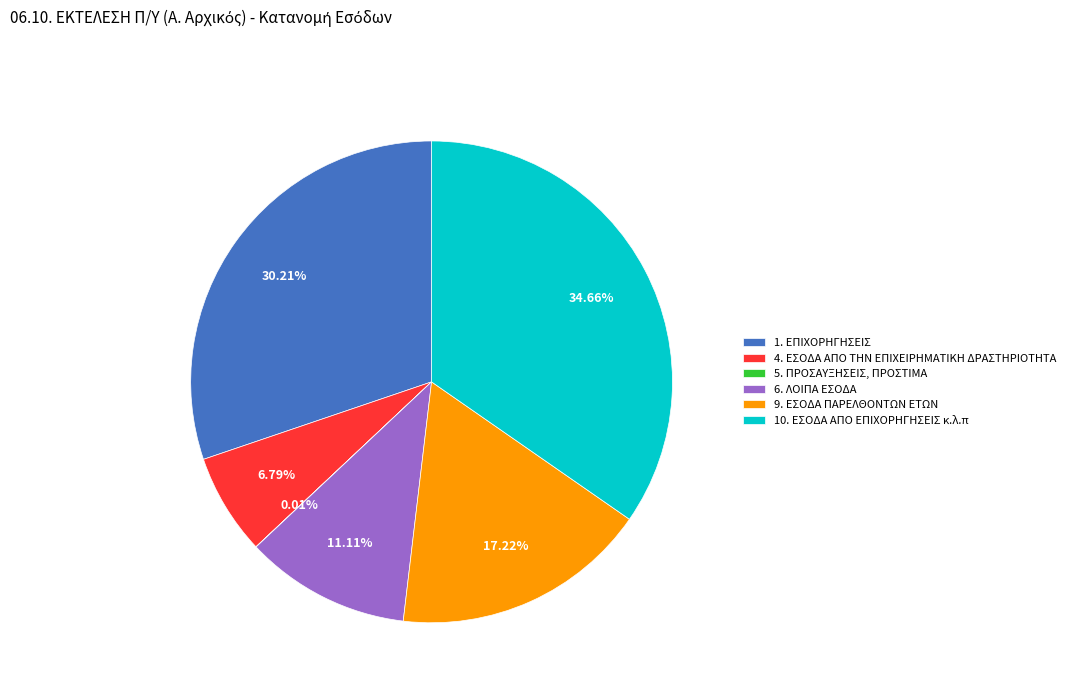

Between 1. ΕΠΙΧΟΡΗΓΗΣΕΙΣ and 4. ΕΣΟΔΑ ΑΠΟ ΤΗΝ ΕΠΙΧΕΙΡΗΜΑΤΙΚΗ ΔΡΑΣΤΗΡΙΟΤΗΤΑ, which is larger?

1. ΕΠΙΧΟΡΗΓΗΣΕΙΣ